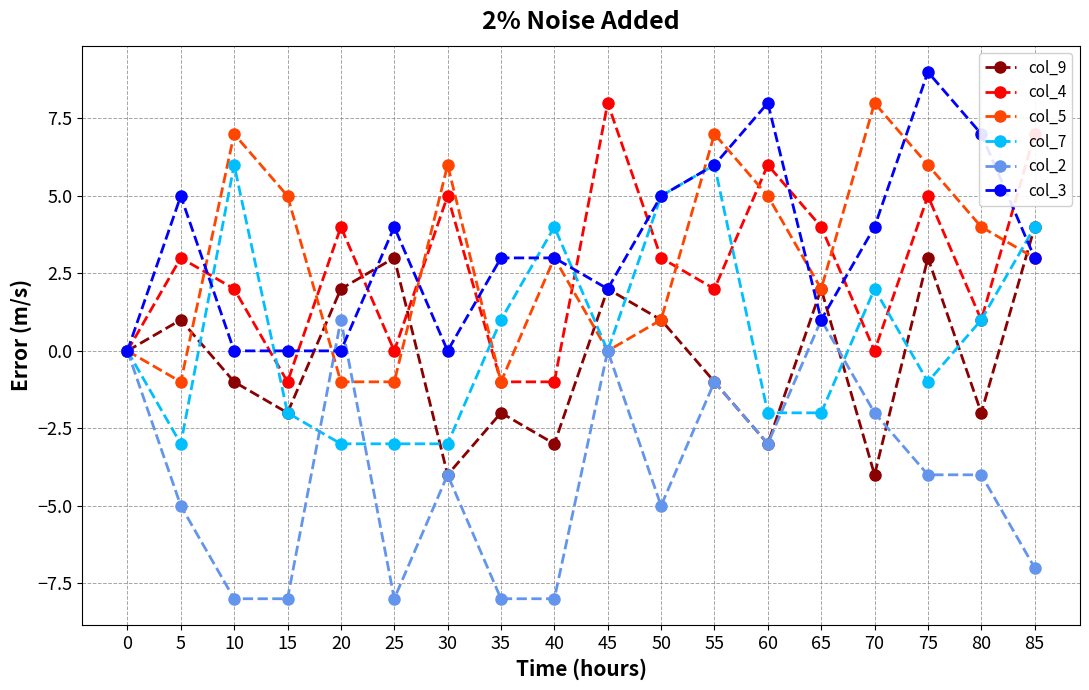

In col_9, how many points are lower than both neighbors (excluding endpoints)?

6